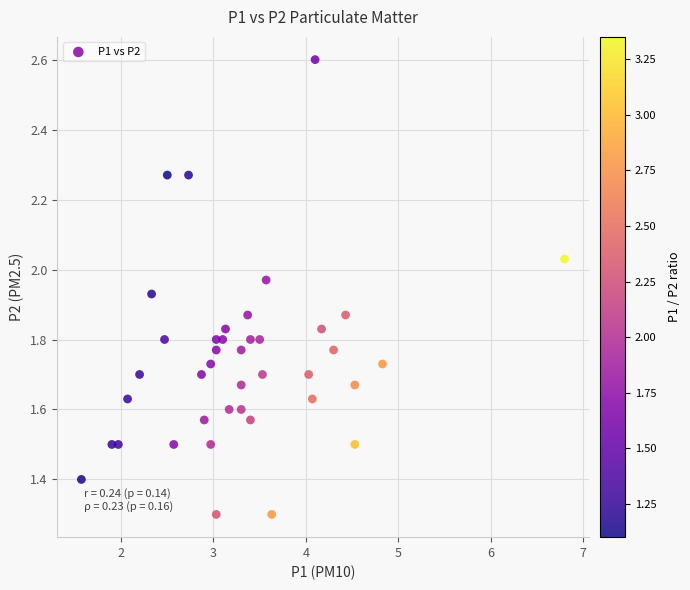

What is the range of X values (max minus min)?

5.2